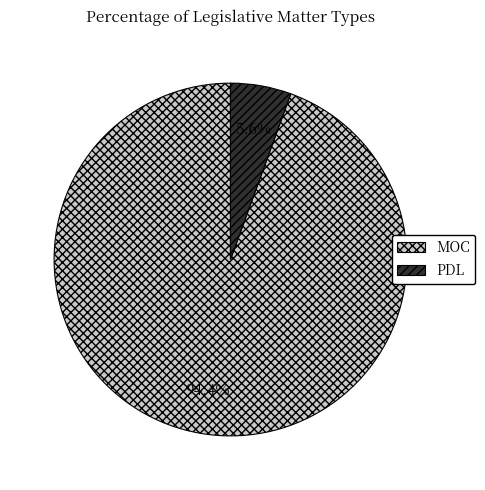

Which slice represents more than half of the pie?

MOC